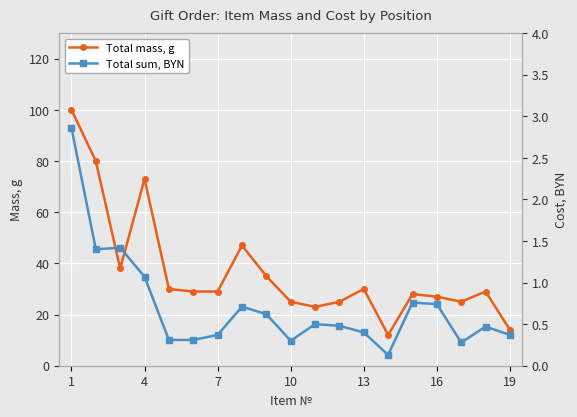

True or false: Total mass, g has a value of 12 at 10.

False